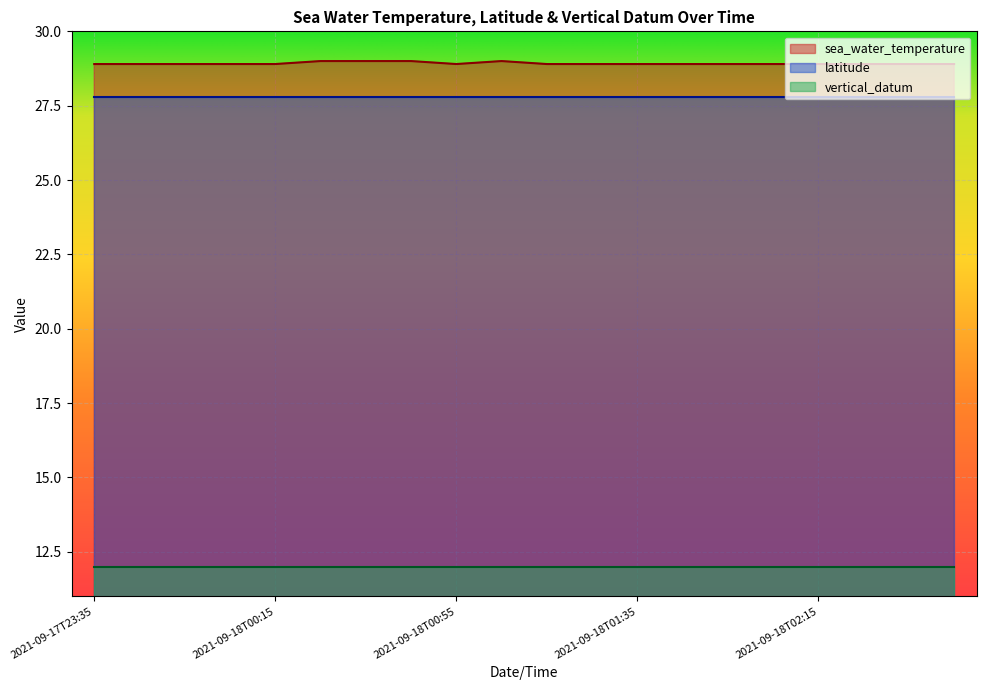

Which has a higher value, 2021-09-18T02:35 or 2021-09-18T00:25?

2021-09-18T00:25